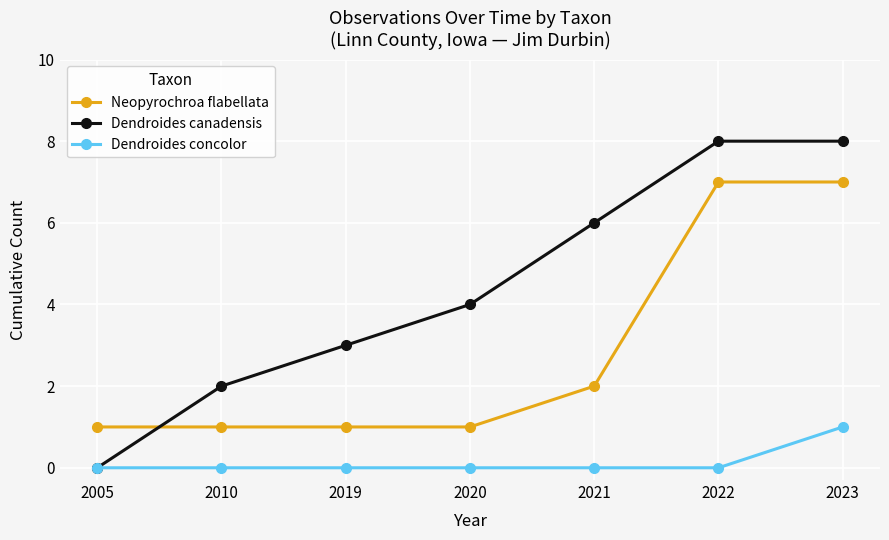

Is it true that Dendroides canadensis equals 2 at 2010?

True